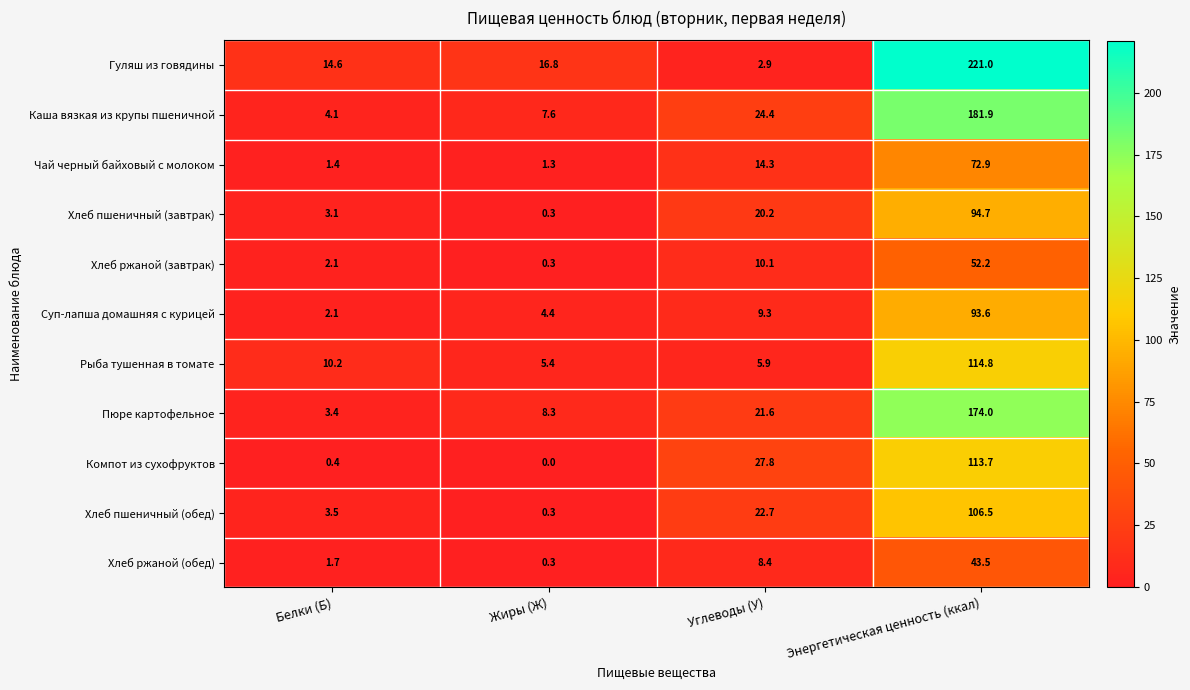

Where is Чай черный байховый с молоком nearest to the value 37?

Углеводы (У)